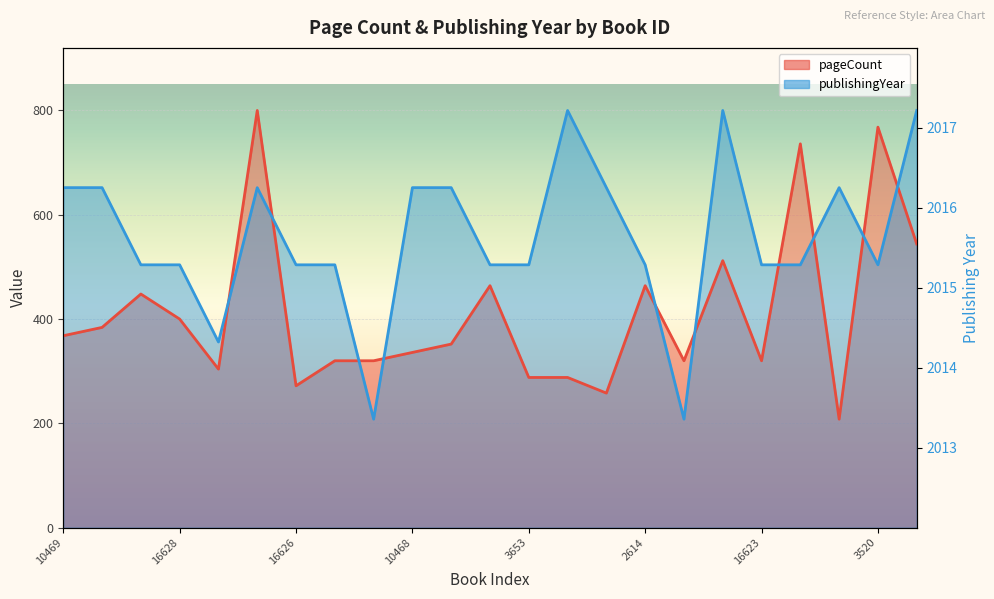

Is it true that publishingYear equals 504 at 16628?

True